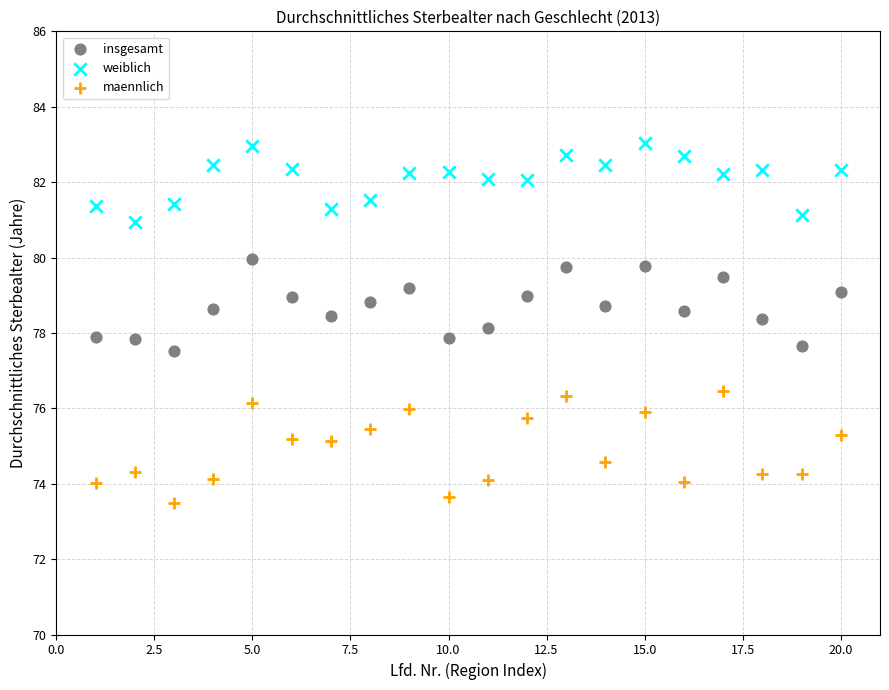

Which series has the largest Y range (max minus min)?

maennlich